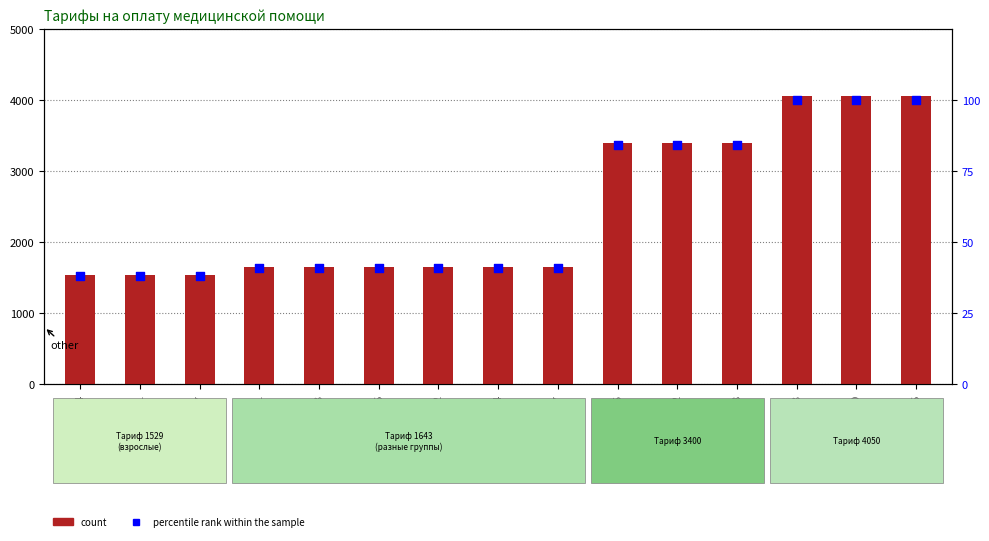

What are all the series names shown in the legend?

count, percentile rank within the sample